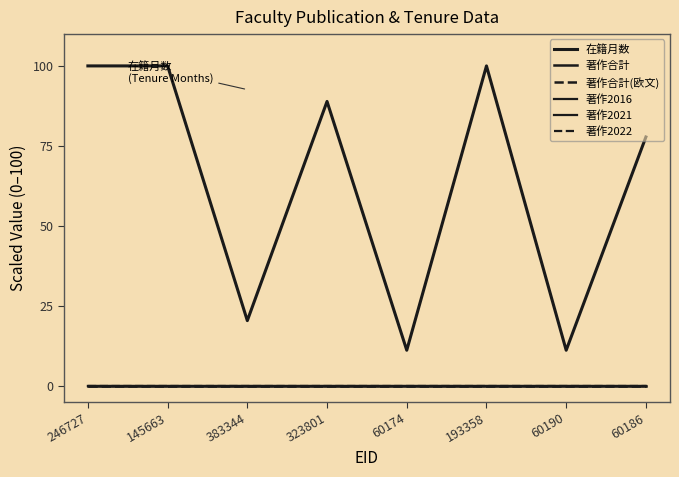

Does the chart display data point markers on the line(s)?

No